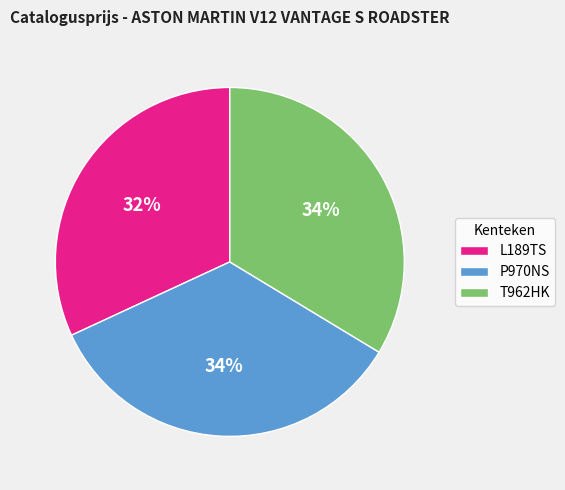

To the nearest percent, what is the combined percentage of T962HK and L189TS?

66%